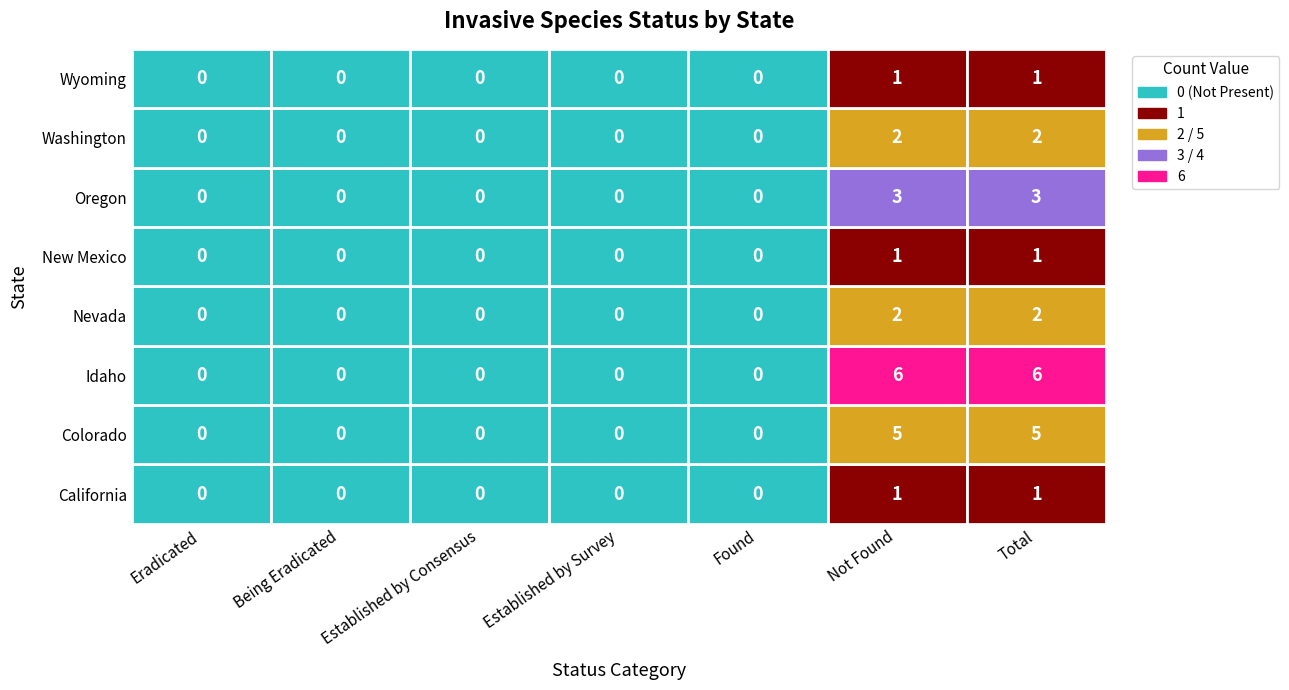

How many data points does each series have?

7